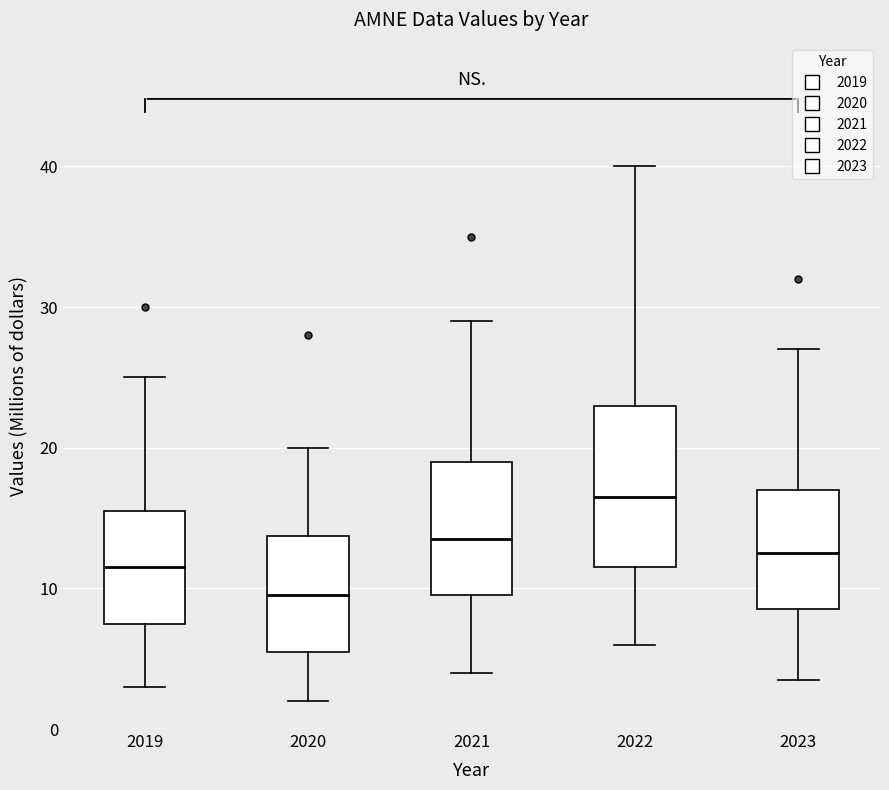

Where does the lower whisker of the box at x = 2022 end on the y-axis? The values are not printed on the chart, so give them approximately, as read against the axis.

6